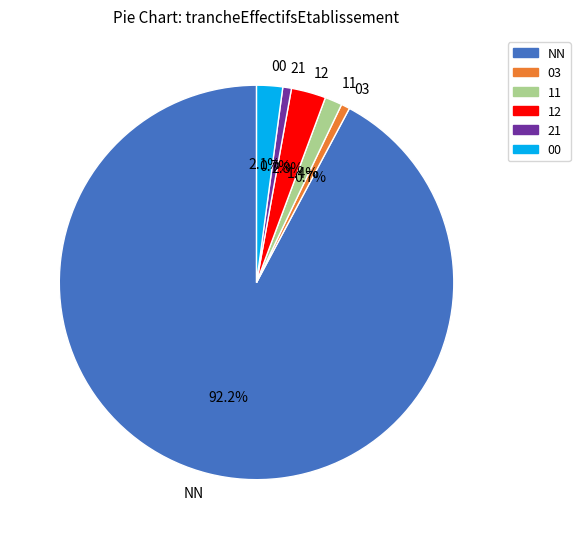

What is the largest slice in the pie chart?

NN